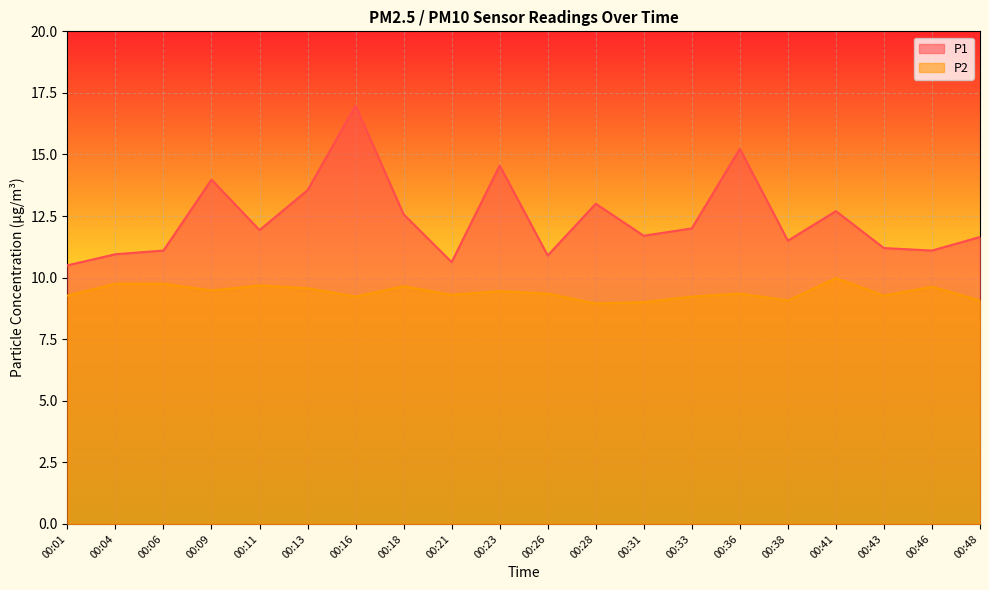

How many data points in P1 are above 11?

16